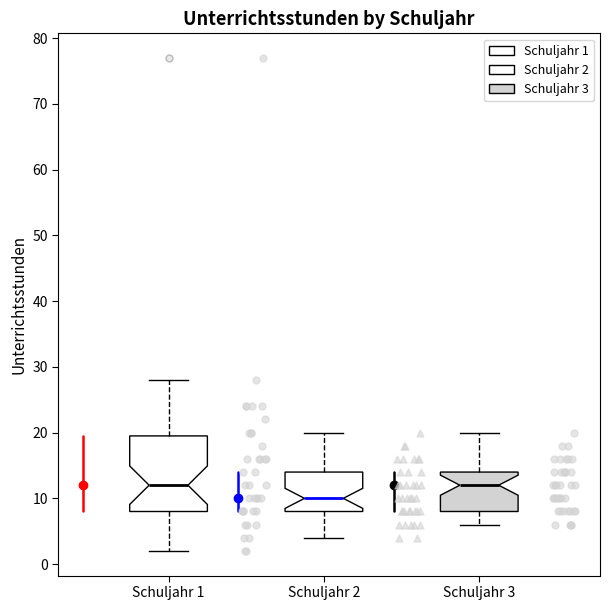

Where is the lower edge of the box for Schuljahr 1 on the y-axis? The values are not printed on the chart, so give them approximately, as read against the axis.

8